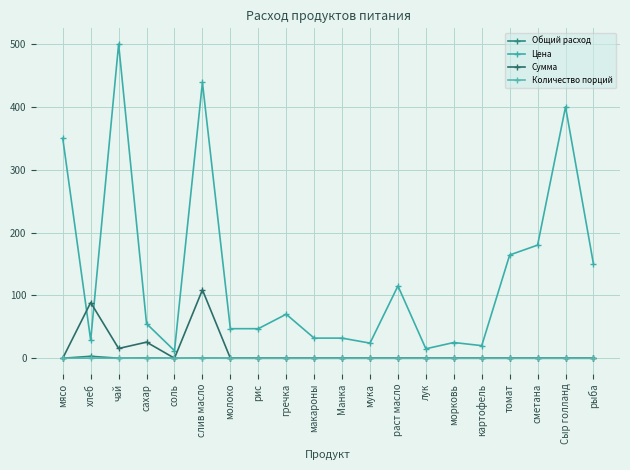

Reading left to right, list all the values displayed in this chart.

Общий расход: 0.0	3.1	0.0	0.5	0.0	0.2	0.0	0.0	0.0	0.0	0.0	0.0	0.0	0.0	0.0	0.0	0.0	0.0	0.0	0.0
Цена: 350.0	28.6	500.0	55.0	12.0	438.9	47.0	47.0	70.0	32.0	32.0	24.0	115.0	15.0	25.0	20.0	164.3	180.0	400.0	150.0
Сумма: 0.0	88.6	15.5	25.6	0.0	108.8	0.0	0.0	0.0	0.0	0.0	0.0	0.0	0.0	0.0	0.0	0.0	0.0	0.0	0.0
Количество порций: 0.0	0.1	0.0	0.0	0.0	0.0	0.0	0.0	0.0	0.0	0.0	0.0	0.0	0.0	0.0	0.0	0.0	0.0	0.0	0.0